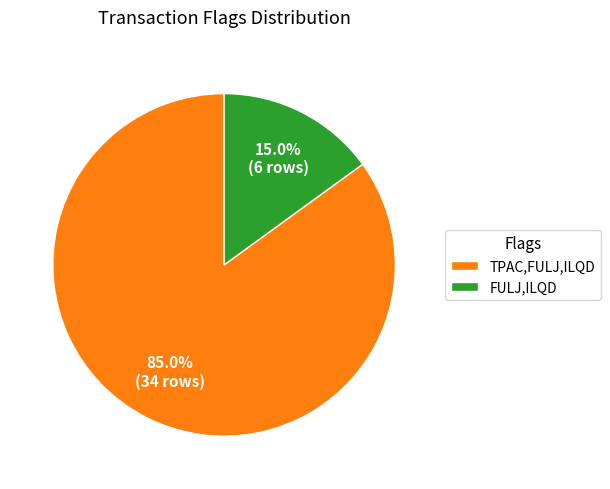

Which has a higher value, TPAC,FULJ,ILQD or FULJ,ILQD?

TPAC,FULJ,ILQD